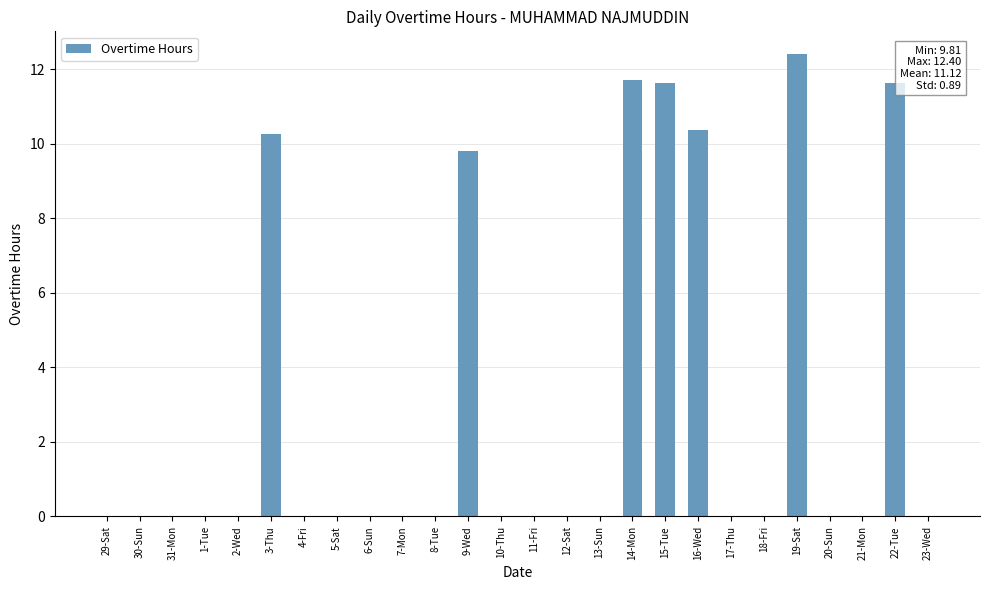

Reading left to right, what are all the values shown in this chart?

0.0	0.0	0.0	0.0	0.0	10.3	0.0	0.0	0.0	0.0	0.0	9.8	0.0	0.0	0.0	0.0	11.7	11.6	10.4	0.0	0.0	12.4	0.0	0.0	11.6	0.0